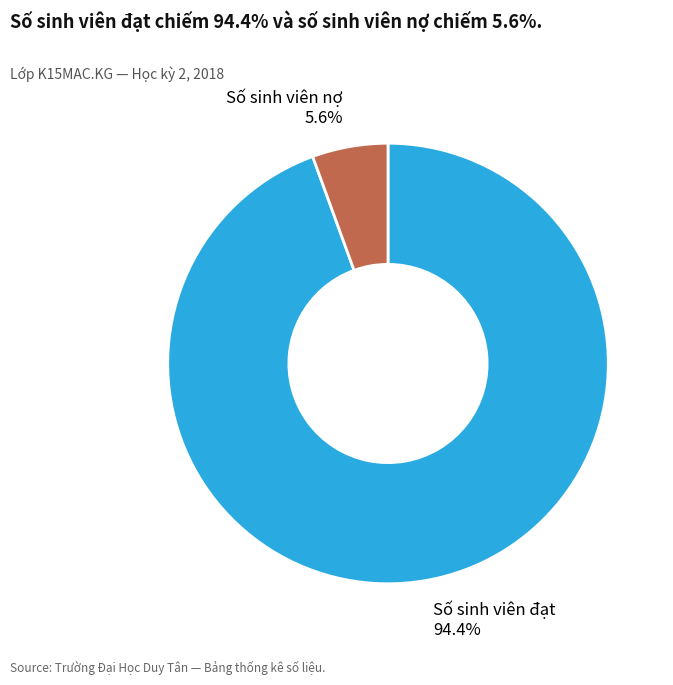

Is there a majority slice in this chart?

Yes